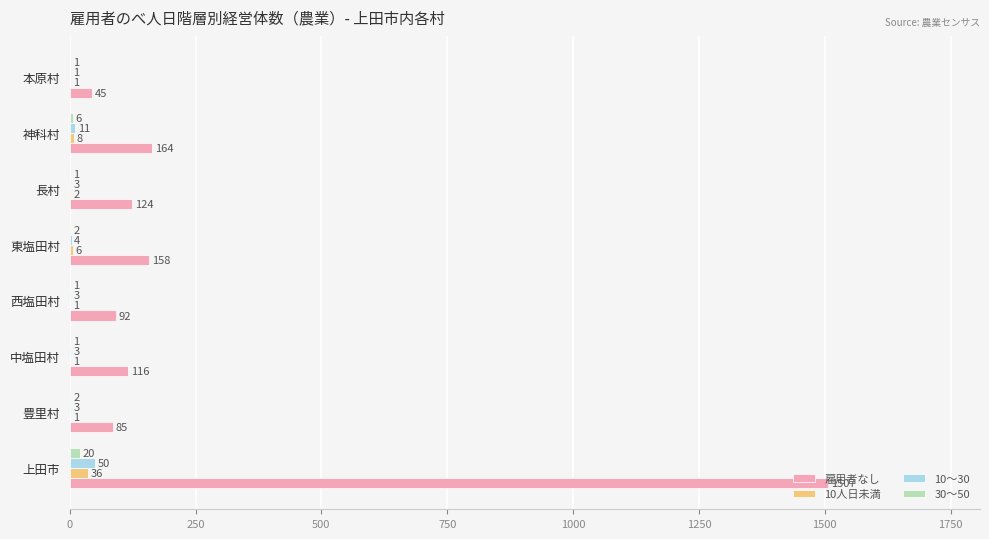

Between 西塩田村 and 神科村, which series saw the biggest shift?

雇用者なし